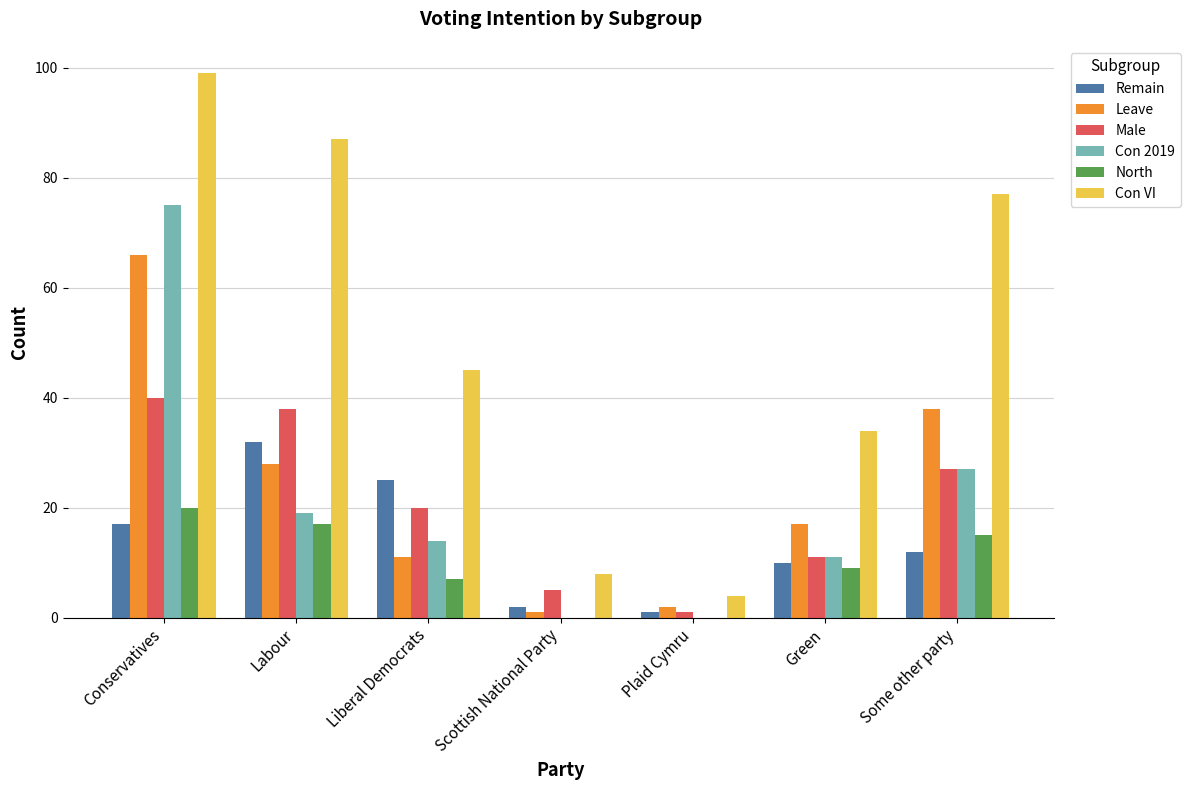

What is the sum of all Con VI values?

354